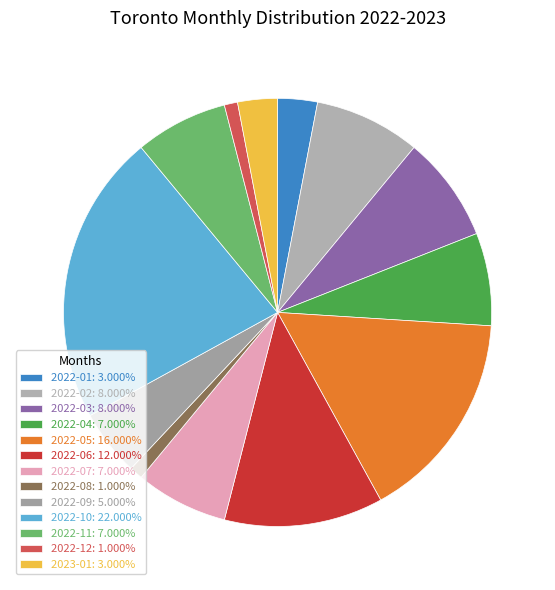

Is 2022-01 the majority of the pie?

No